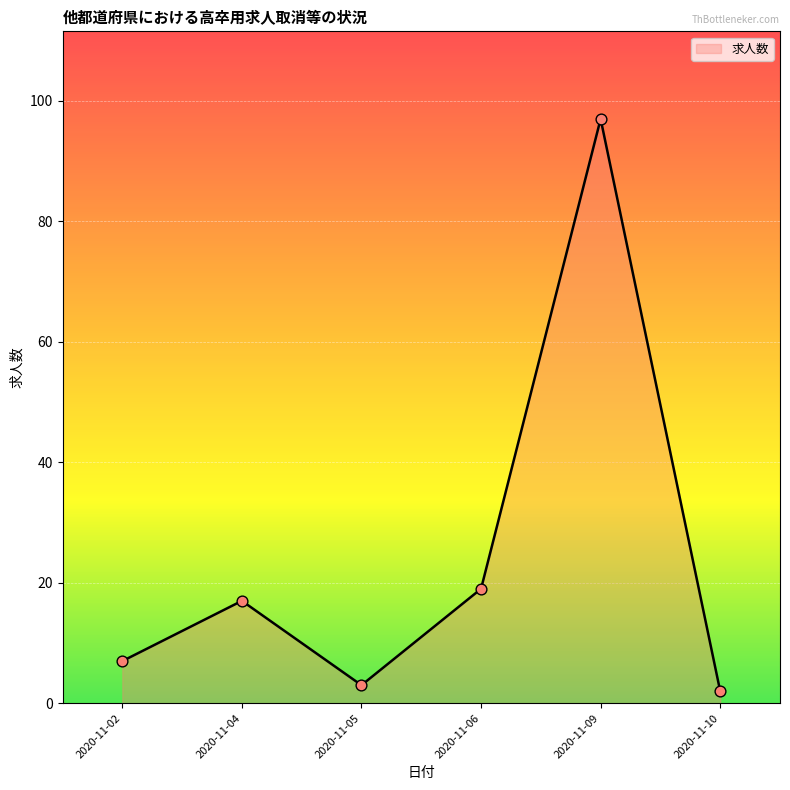

Between 2020-11-09 and 2020-11-02, which is larger?

2020-11-09